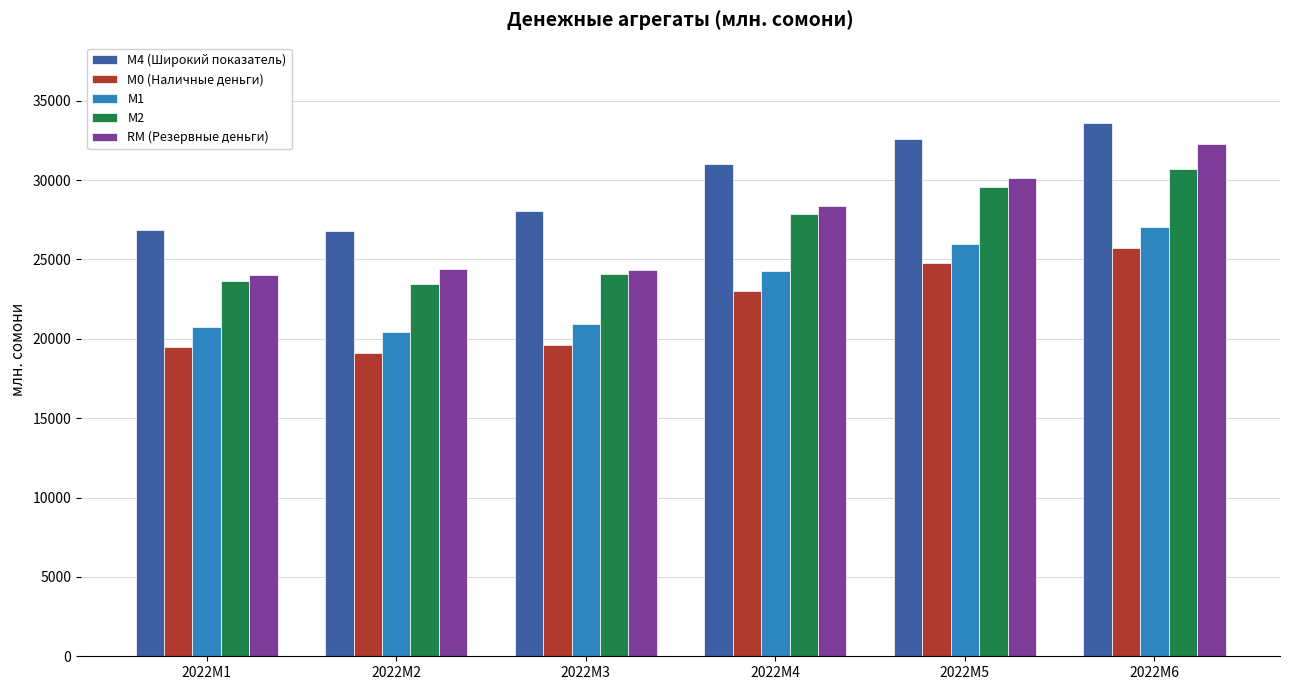

How many values in the М2 series exceed 27888?

3